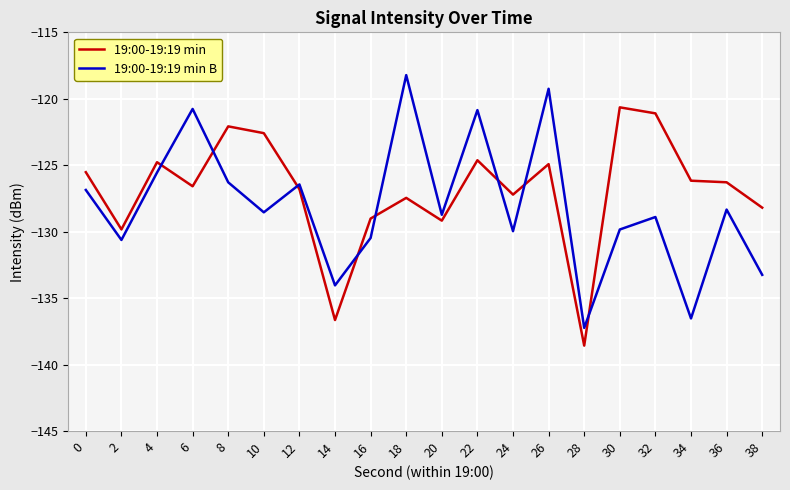

List the series in order of their overall mean, highest first.

19:00-19:19 min, 19:00-19:19 min B